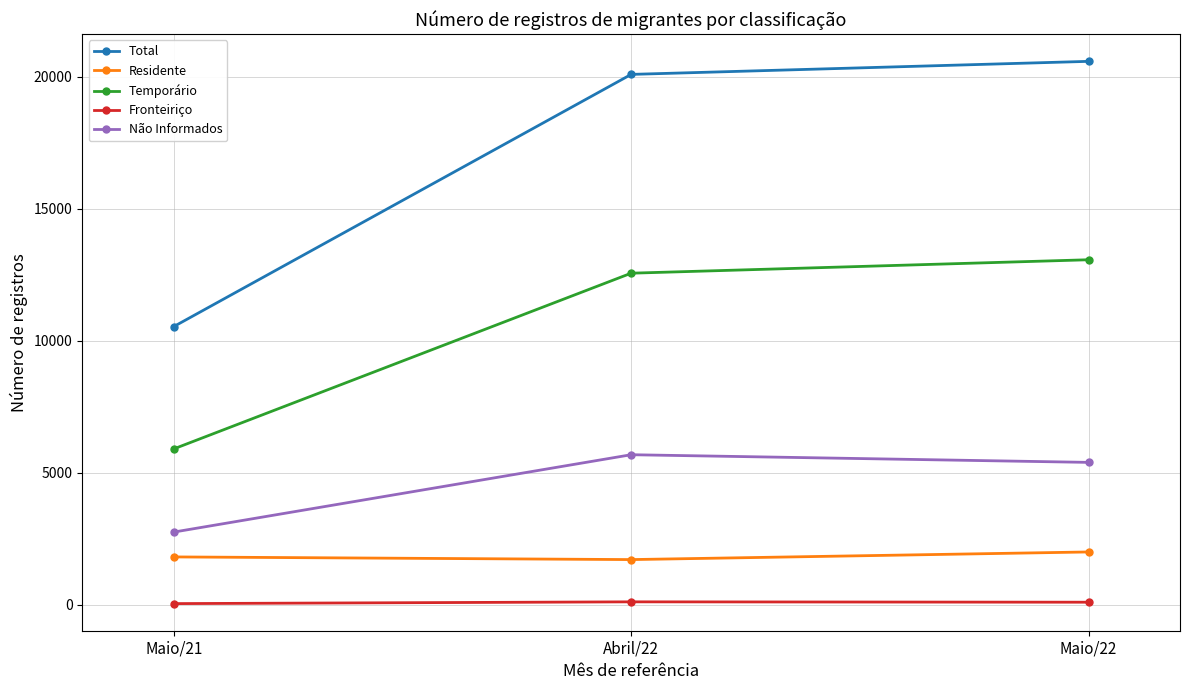

What are all the series names shown in the legend?

Total, Residente, Temporário, Fronteiriço, Não Informados